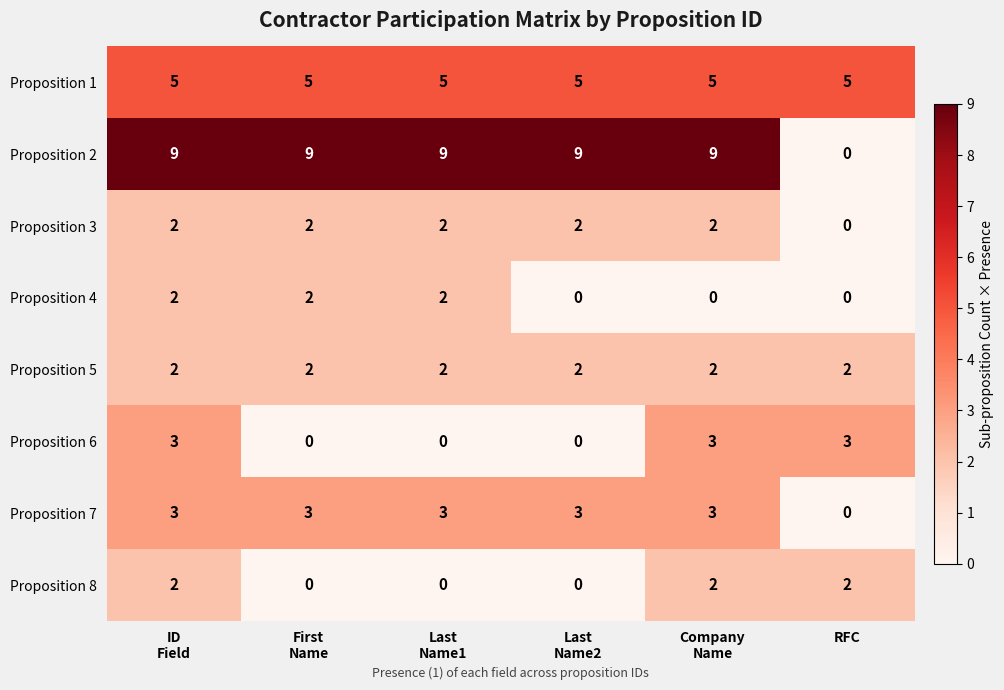

Count the Proposition 6 values in the range 0 to 3.

6